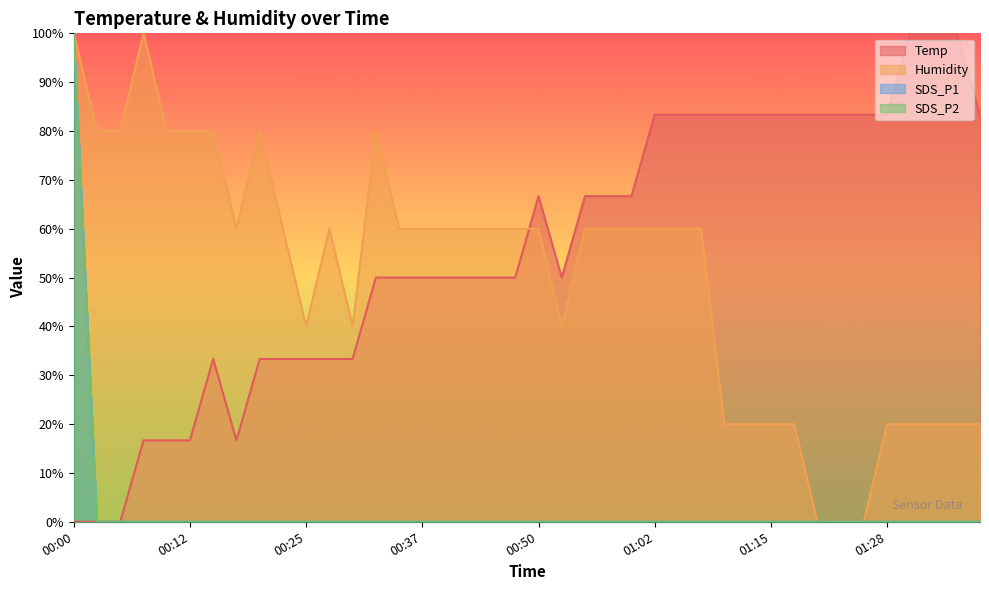

What is the difference between the maximum and second lowest values in the Humidity series?

100.0